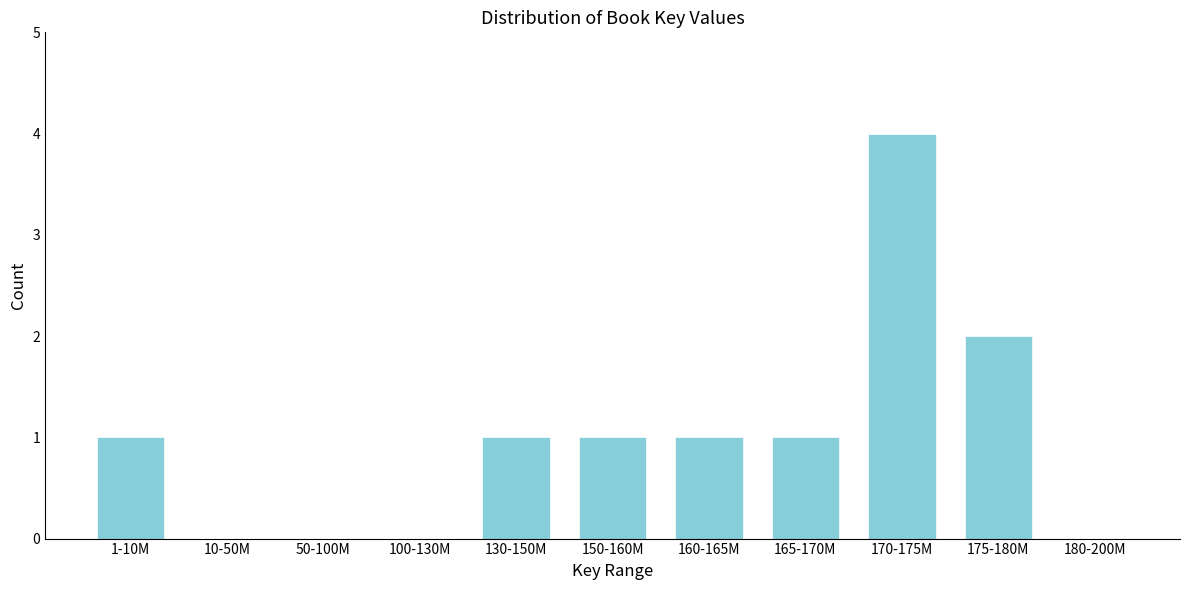

Reading right to left, transcribe all the data shown in this chart.

180-200M=0	175-180M=2	170-175M=4	165-170M=1	160-165M=1	150-160M=1	130-150M=1	100-130M=0	50-100M=0	10-50M=0	1-10M=1